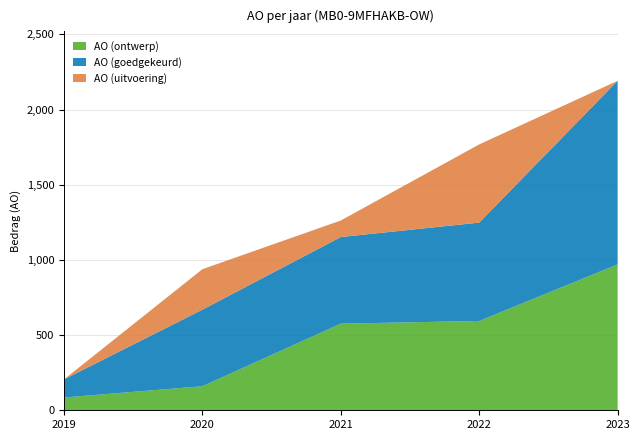

Reading left to right, transcribe all the data shown in this chart.

AO (ontwerp): 2019=85	2020=160	2021=576	2022=594	2023=970
AO (goedgekeurd): 2019=120	2020=509	2021=576	2022=654	2023=1221
AO (uitvoering): 2019=0	2020=269	2021=110	2022=520	2023=0